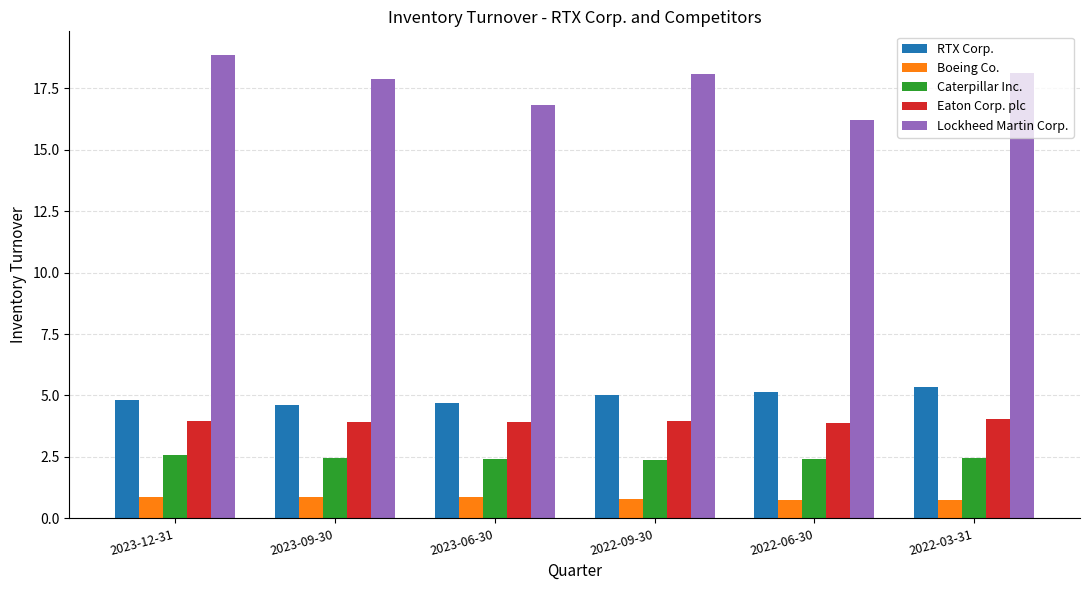

What is the difference between the highest and lowest values at 2022-09-30?

17.3